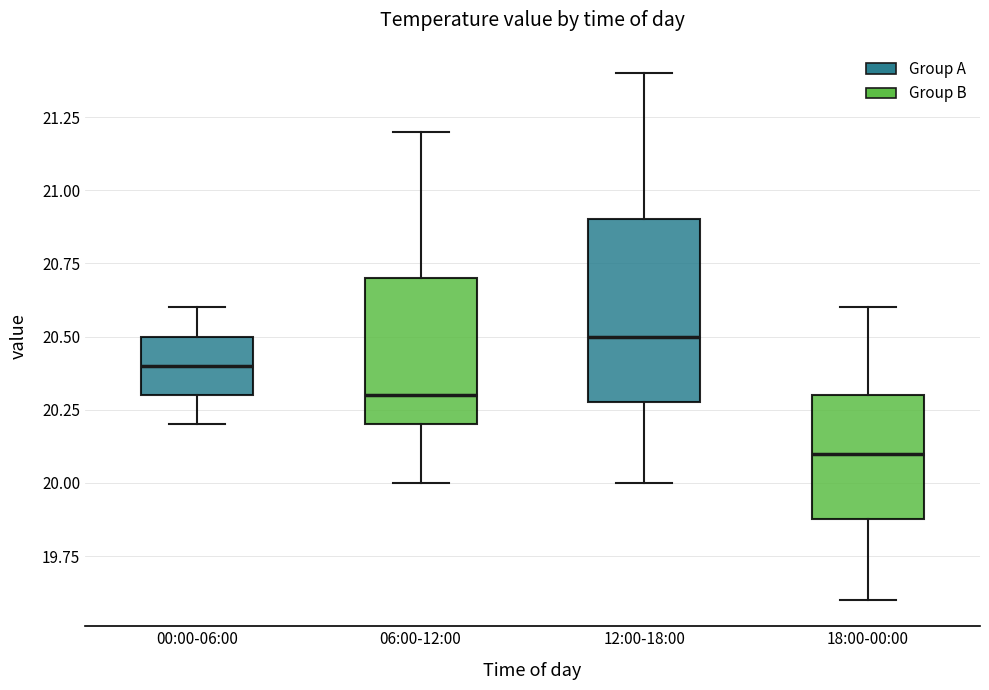

Which box is the tallest, from its lower edge to its upper edge?

12:00-18:00